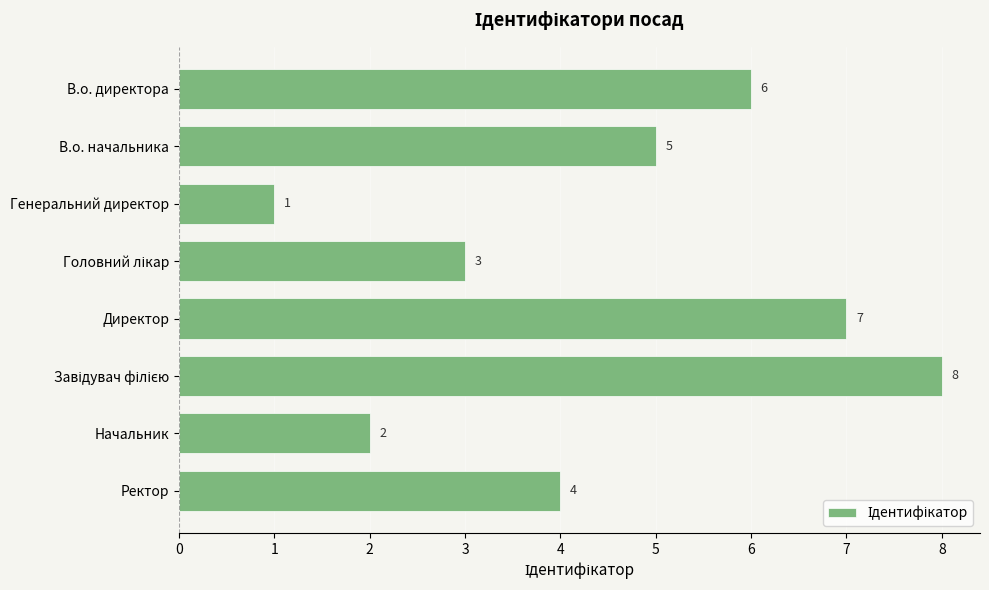

Which label corresponds to the smallest value in the chart?

Генеральний директор